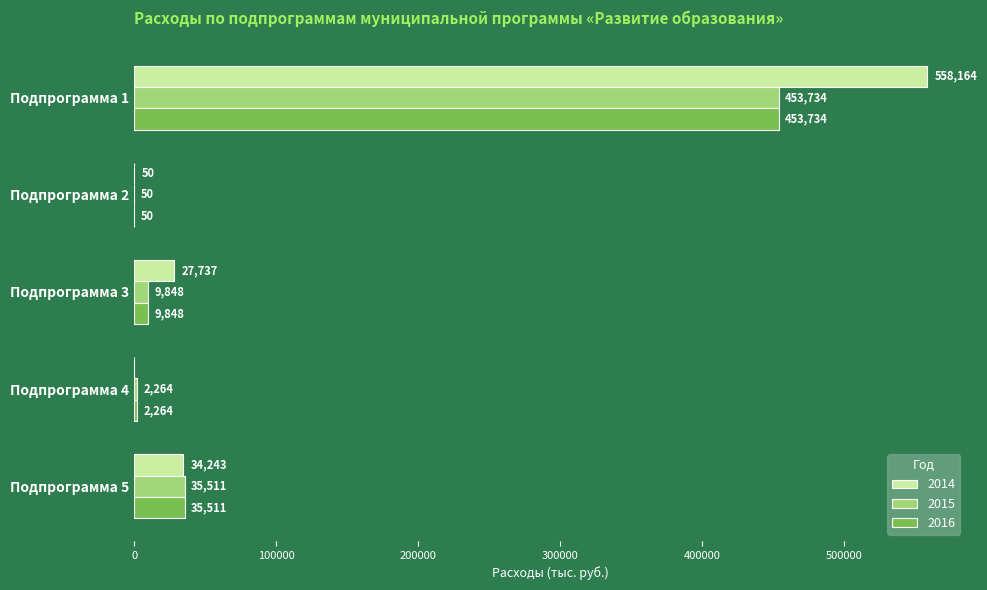

What is the approximate value of 2015 at Подпрограмма 5?

35511.0